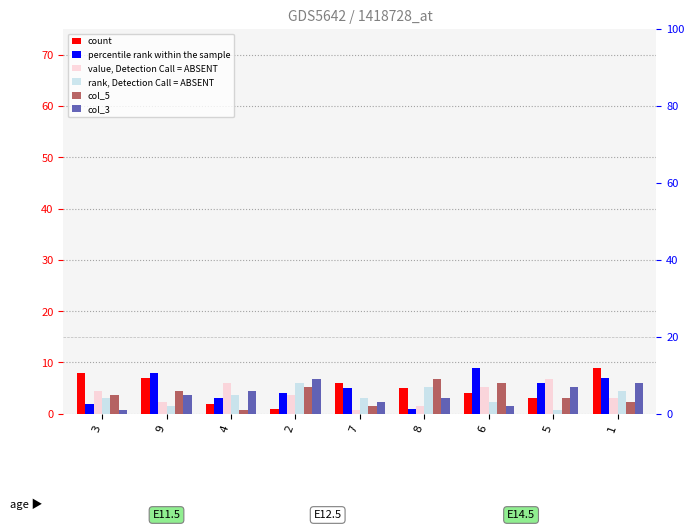

Which series changed the most between 7 and 8?

col_5